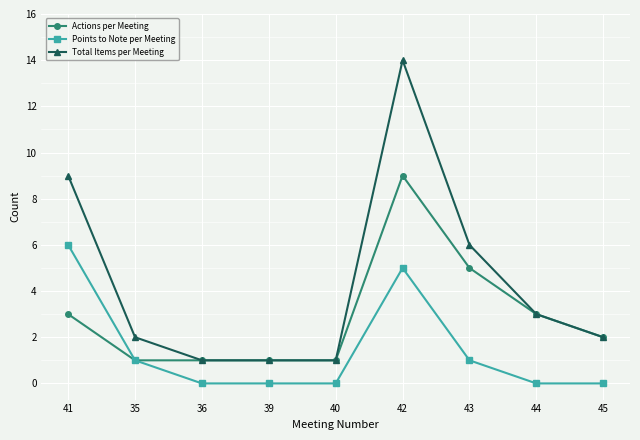

What is the difference between the maximum and minimum values in the Total Items per Meeting series?

13